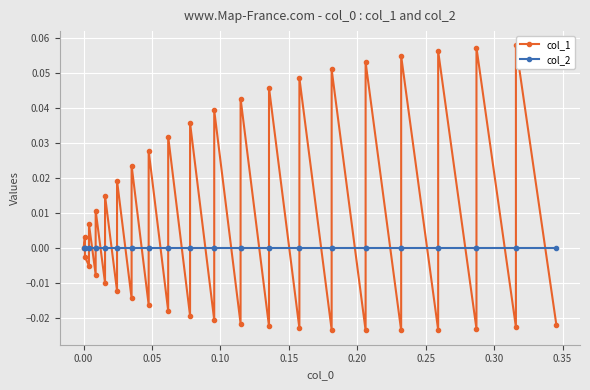

True or false: col_1 has more than 0 interior local peaks.

True